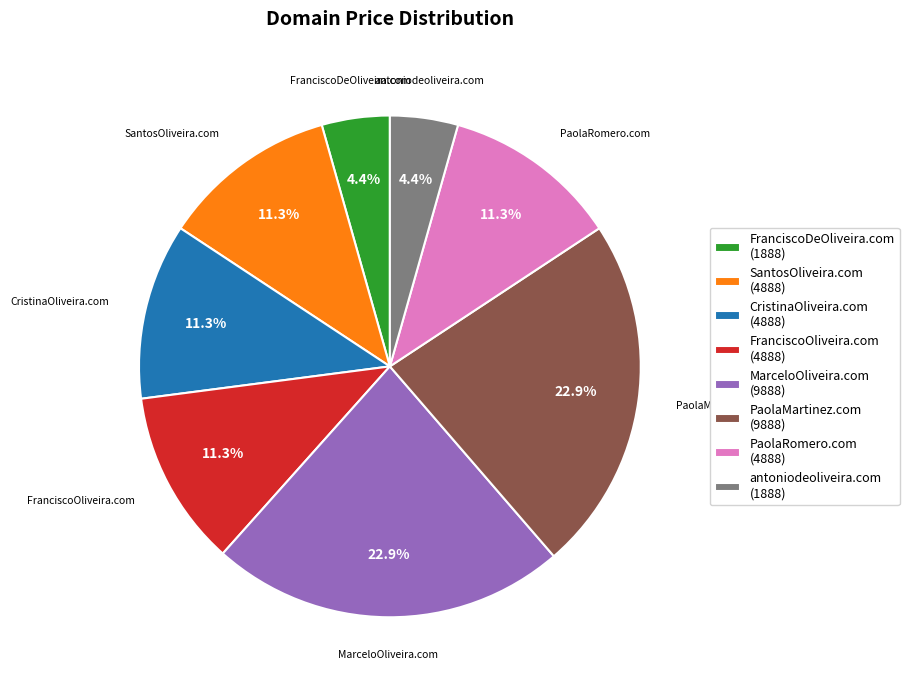

Combined, what portion of the pie is CristinaOliveira.com and PaolaMartinez.com?

34.3%